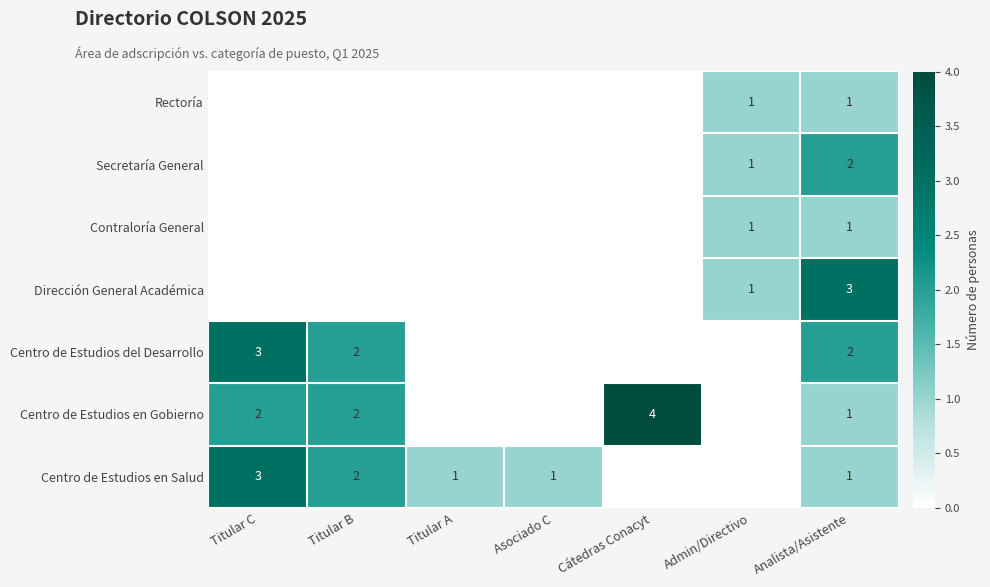

How many distinct data groups are displayed?

7